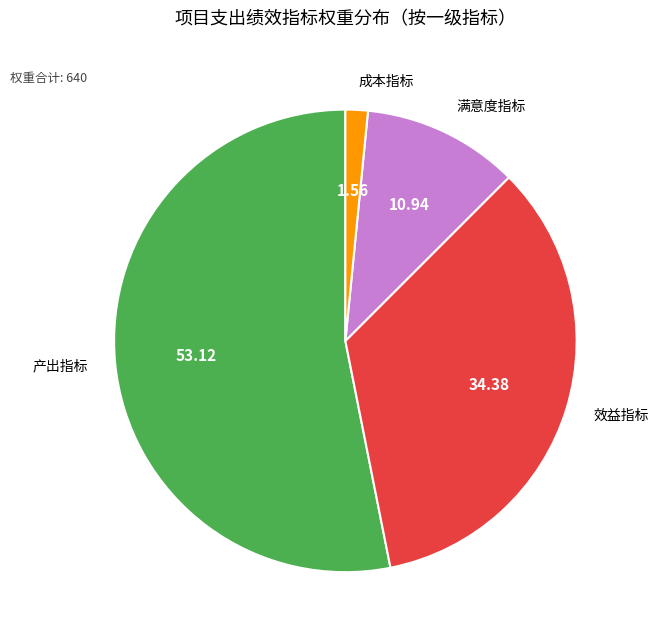

Is there a majority slice in this chart?

Yes